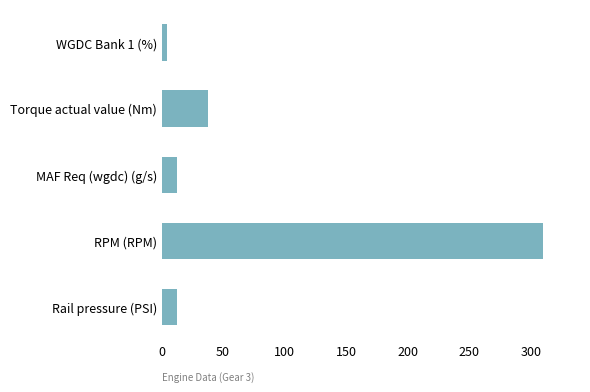

What is the change in value from RPM (RPM) to MAF Req (wgdc) (g/s)?

-297.2